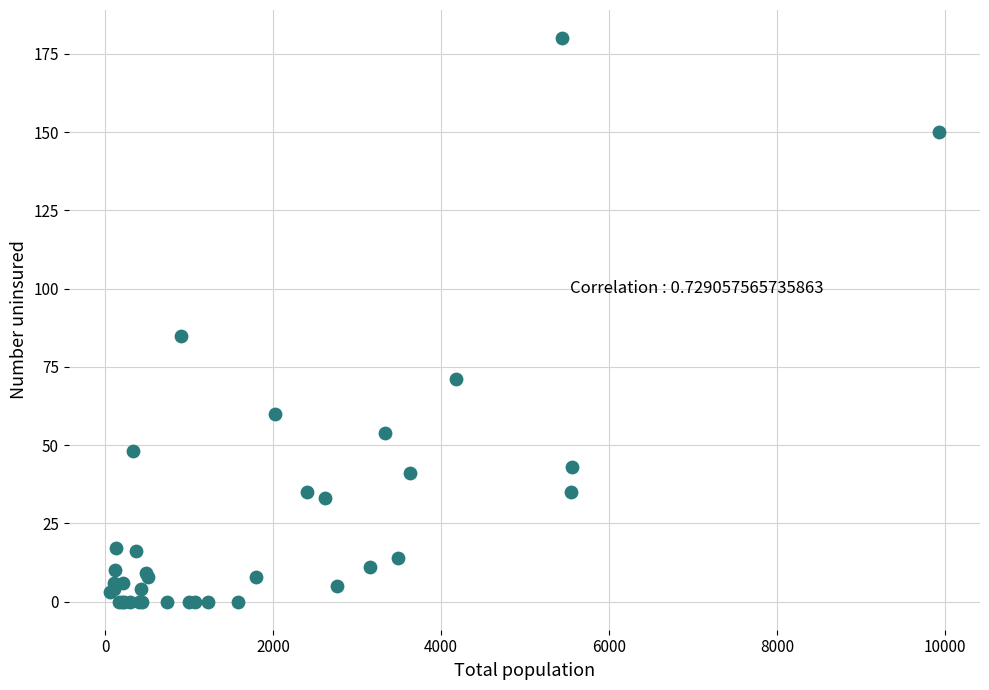

What Y value in the scatter plot is closest to 90?

85